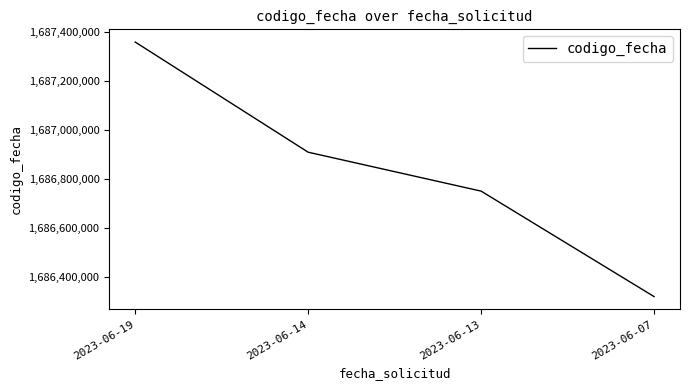

The value at 2023-06-07 is 1686318694. True or false?

True